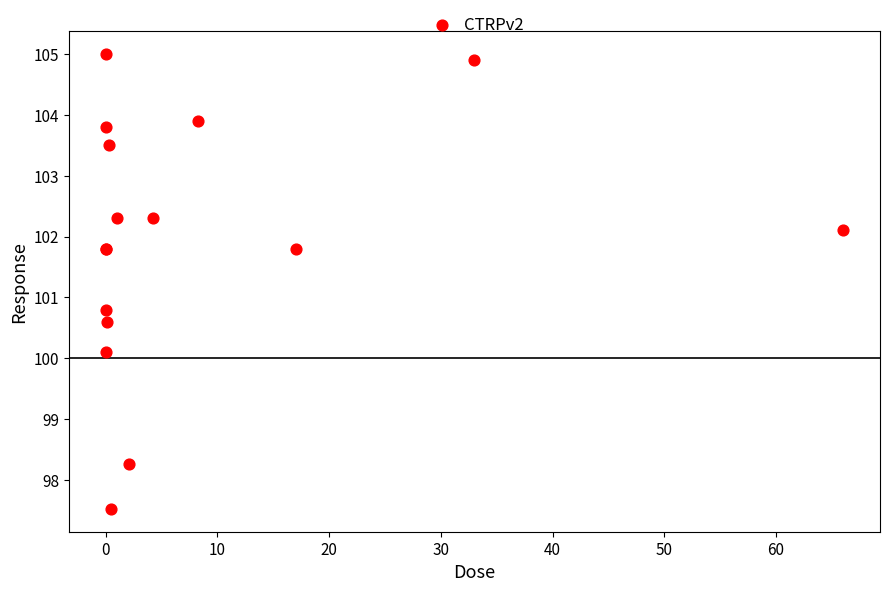

What Y value in the scatter plot is closest to 101?

100.8